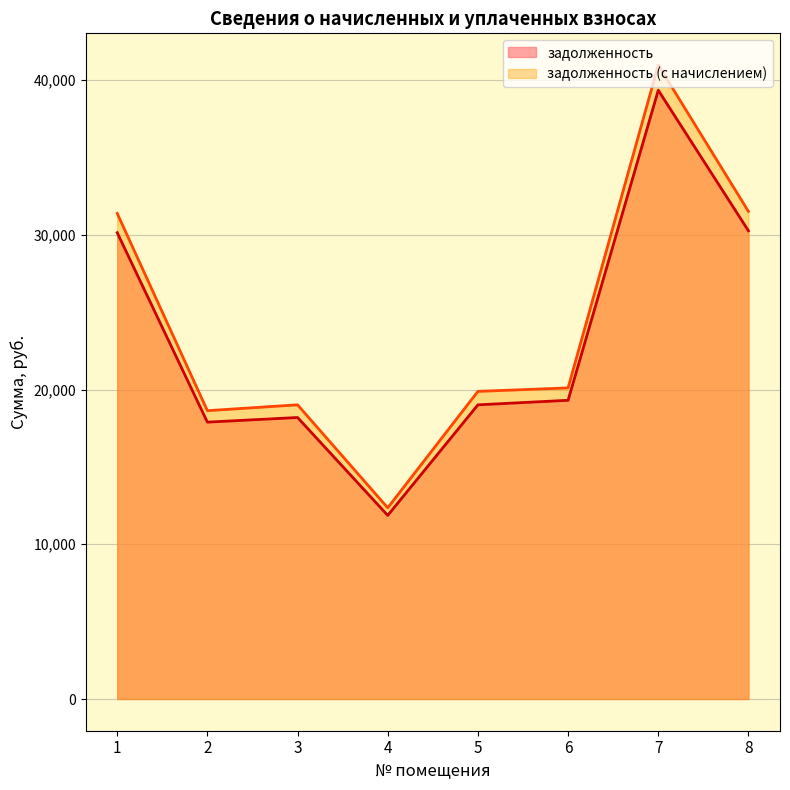

How many data points in задолженность are above 19306?

4